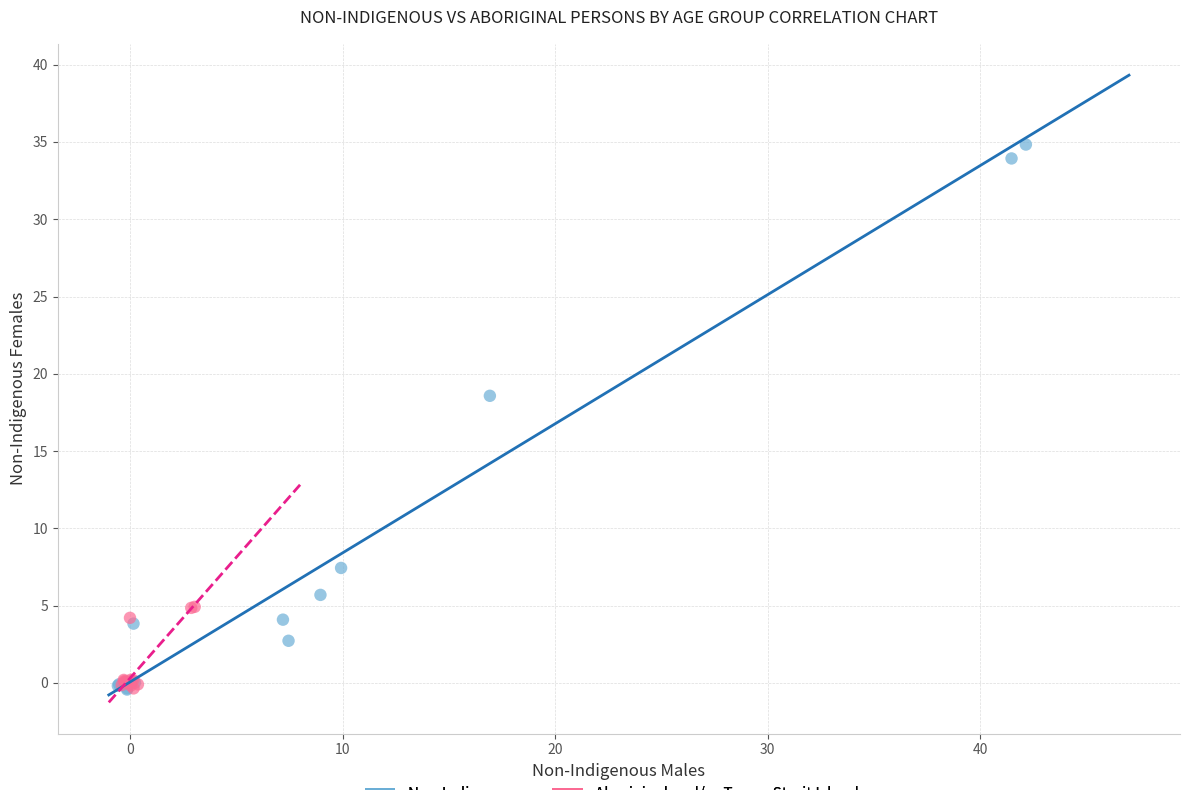

Which series has the largest Y range (max minus min)?

Non-Indigenous